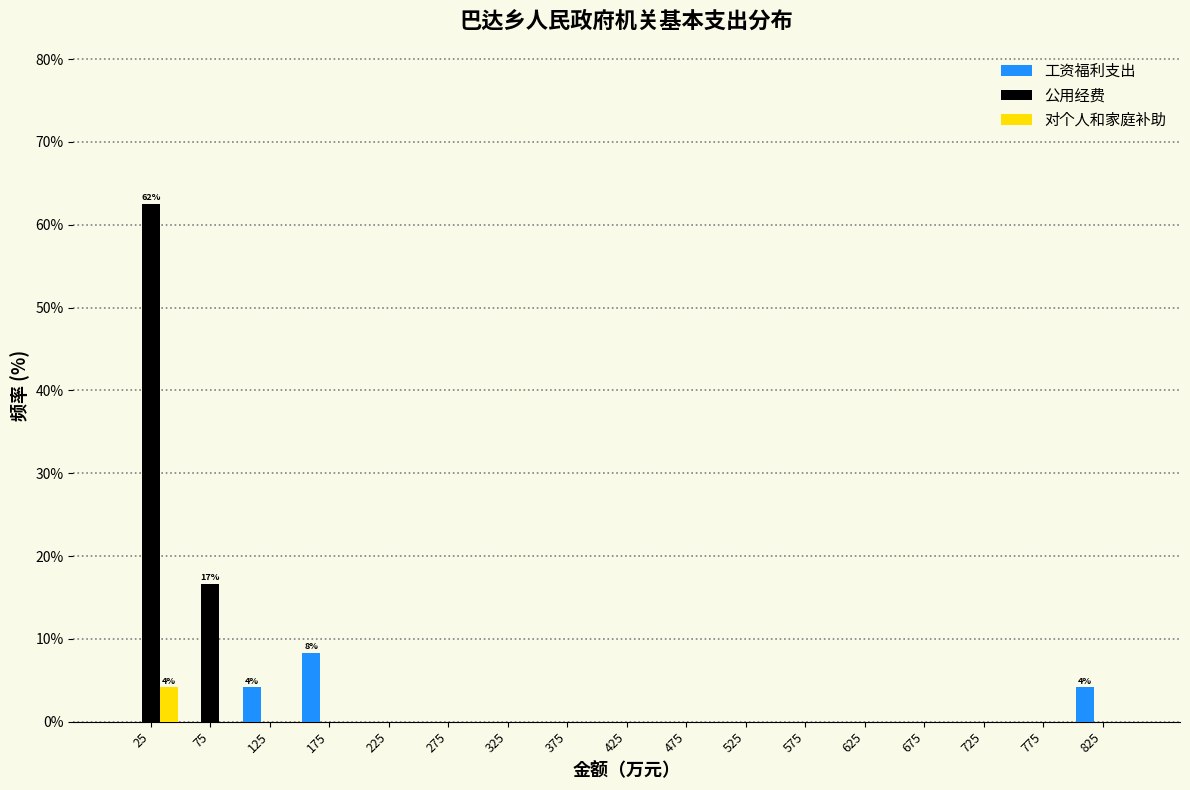

In the 公用经费 series, which range on the x-axis has the tallest bar?

0 to 50